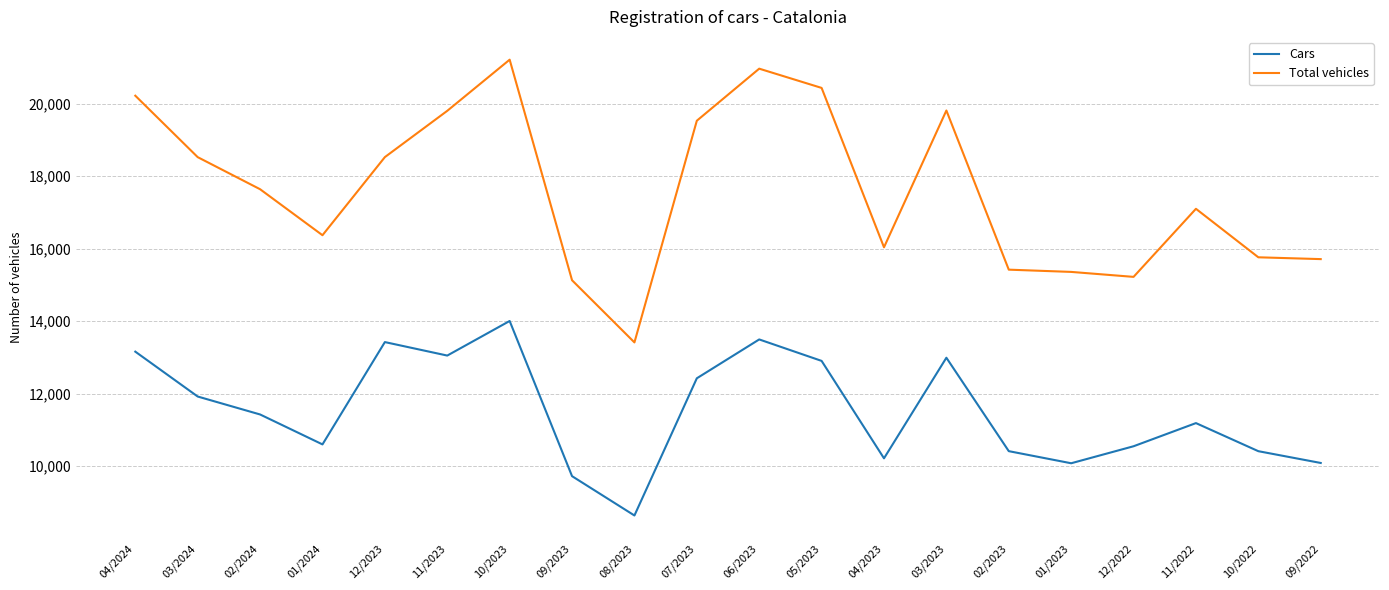

At which category does Cars reach its first local valley?

01/2024